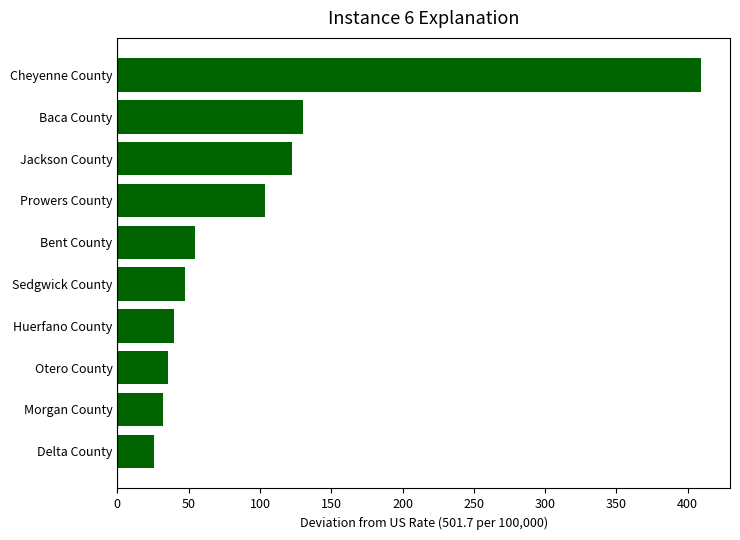

What is the label of the 10th bar from the top?

Delta County